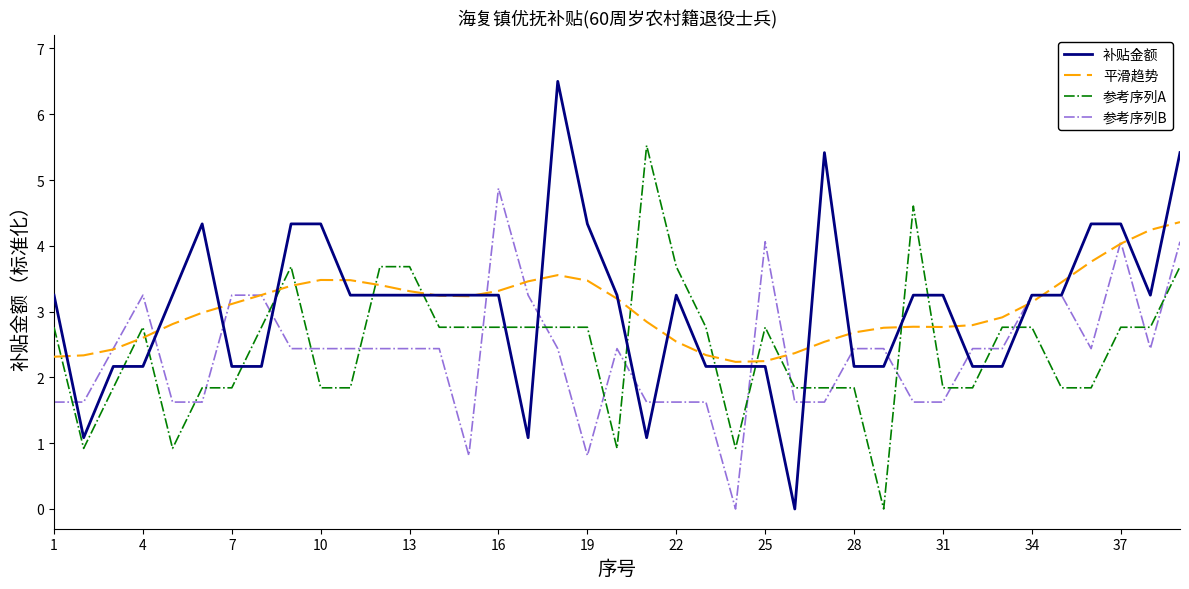

Rank the series by their maximum value, from highest to lowest.

补贴金额, 参考序列A, 参考序列B, 平滑趋势